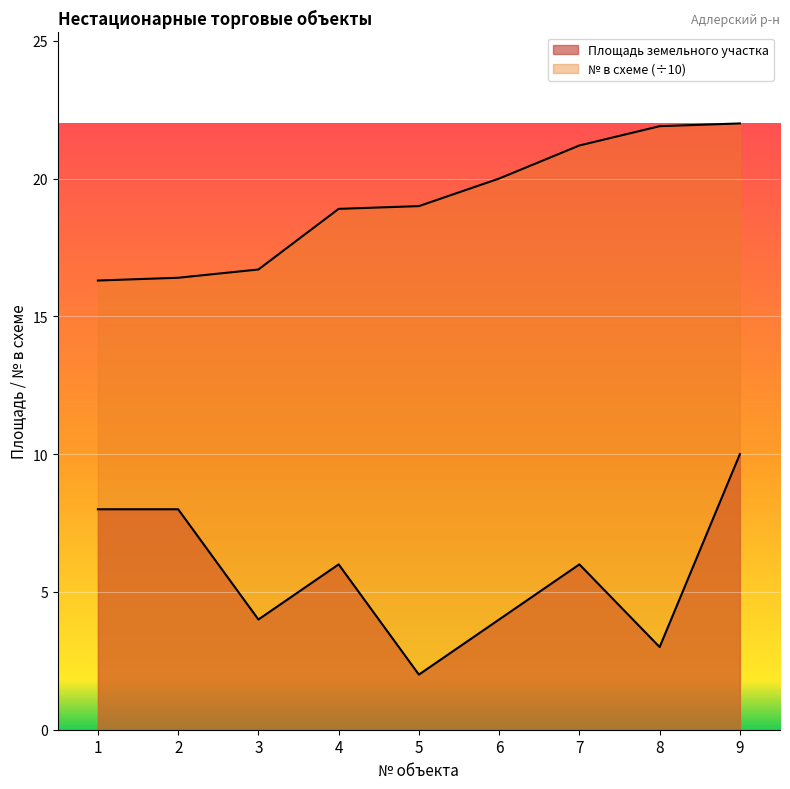

Count the Площадь земельного участка values in the range 4 to 8.

6